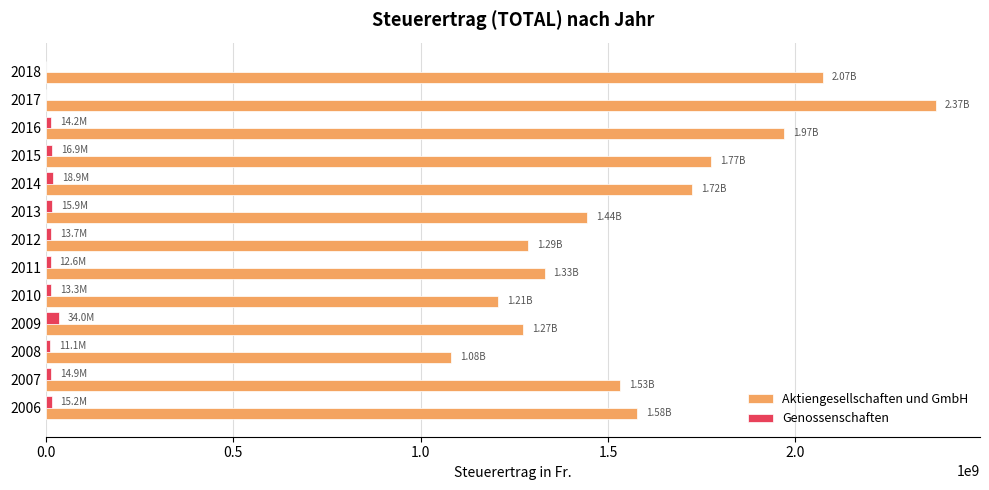

Between 2009 and 2018, which series saw the biggest shift?

Aktiengesellschaften und GmbH